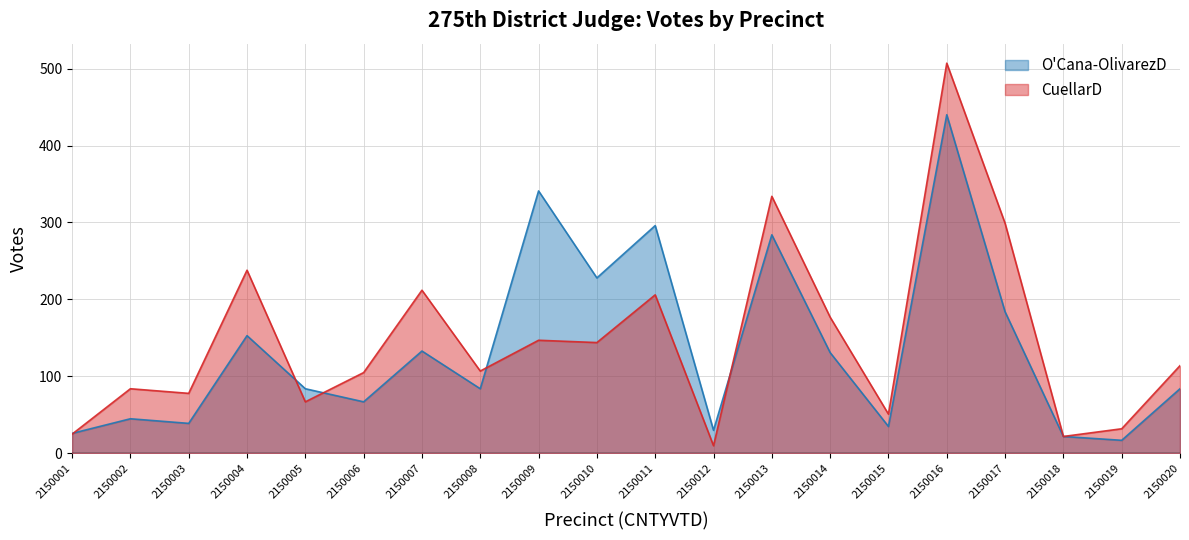

How many series are shown in this chart?

2